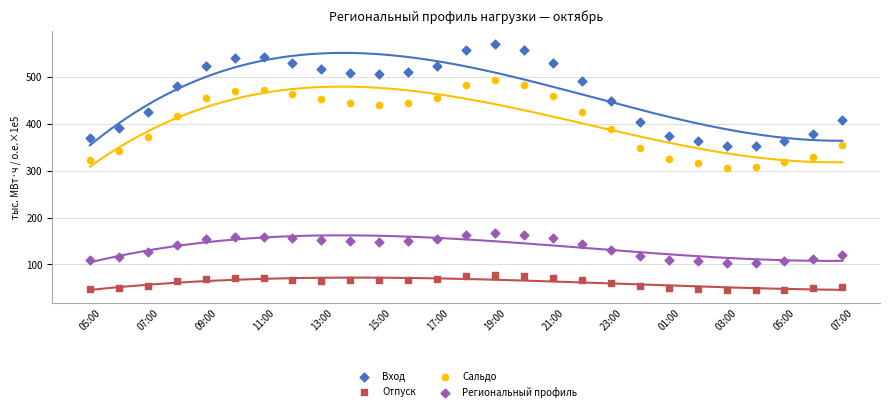

Across all data points, what is the range of Y values (max minus min)?

526.2